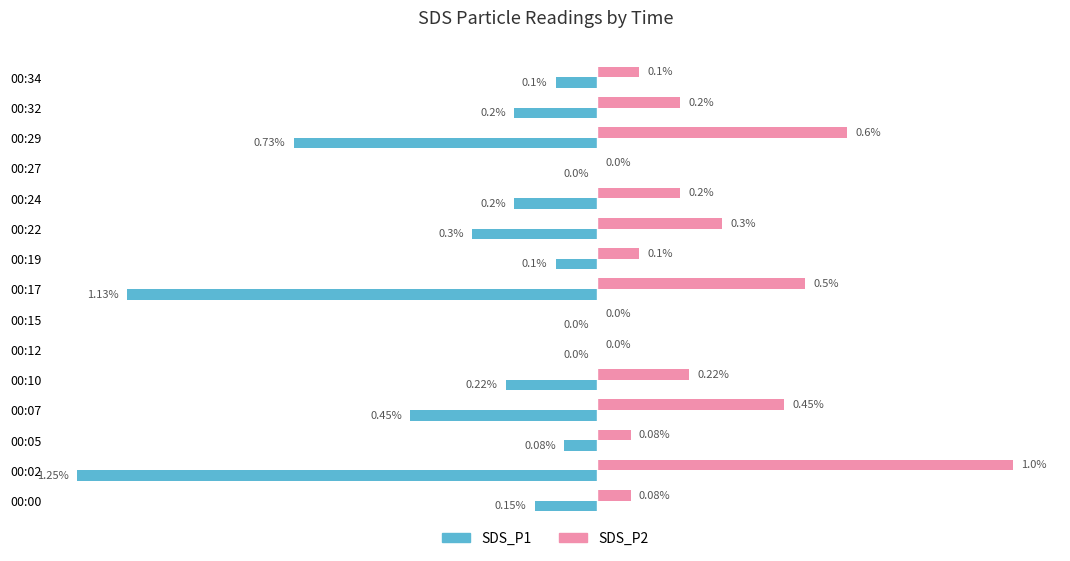

Which series has the largest total across all categories?

SDS_P2